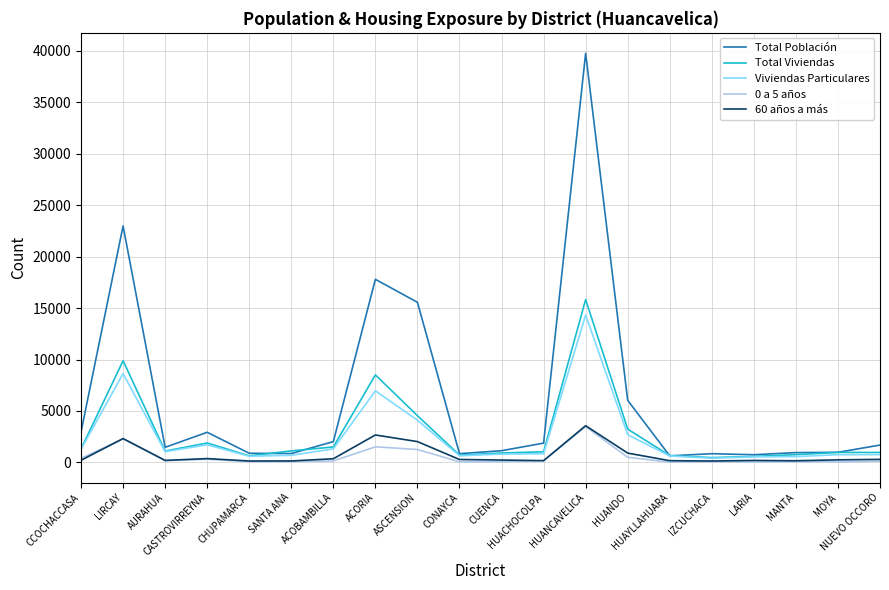

Is it true that Total Población equals 6037 at HUANDO?

True